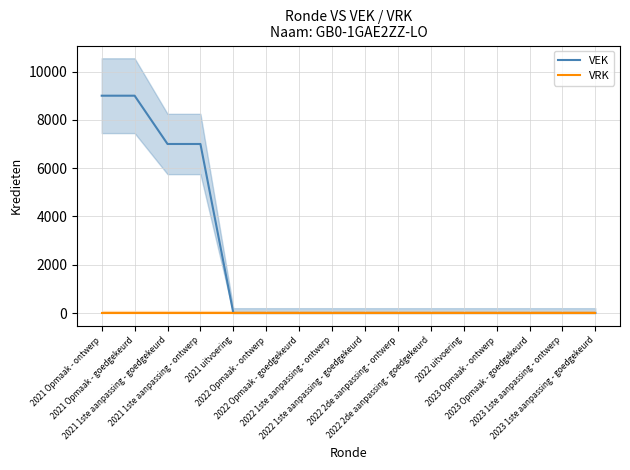

True or false: VRK has more than 2 points higher than both neighbors.

False